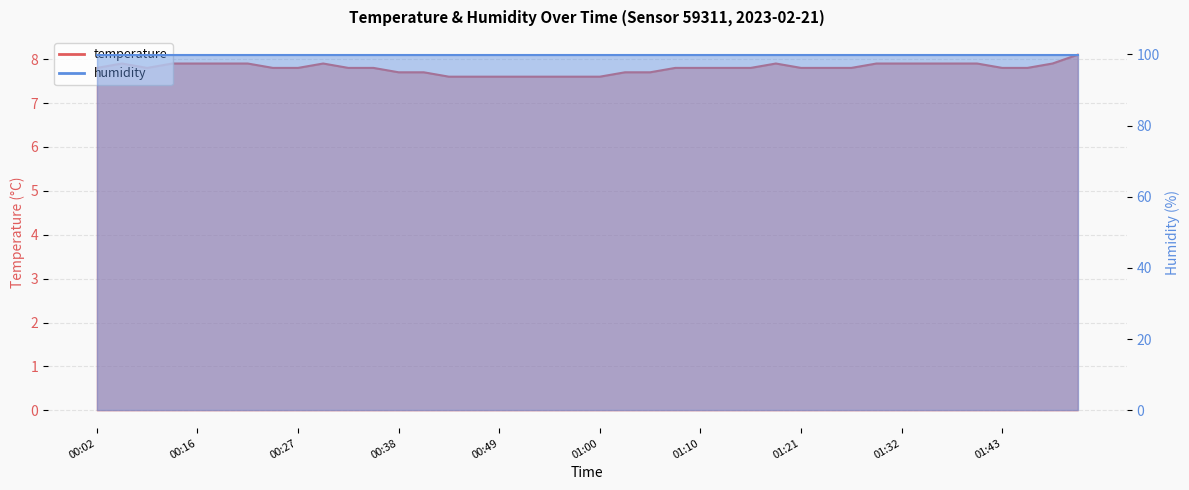

True or false: there are more than 0 points higher than both neighbors.

True